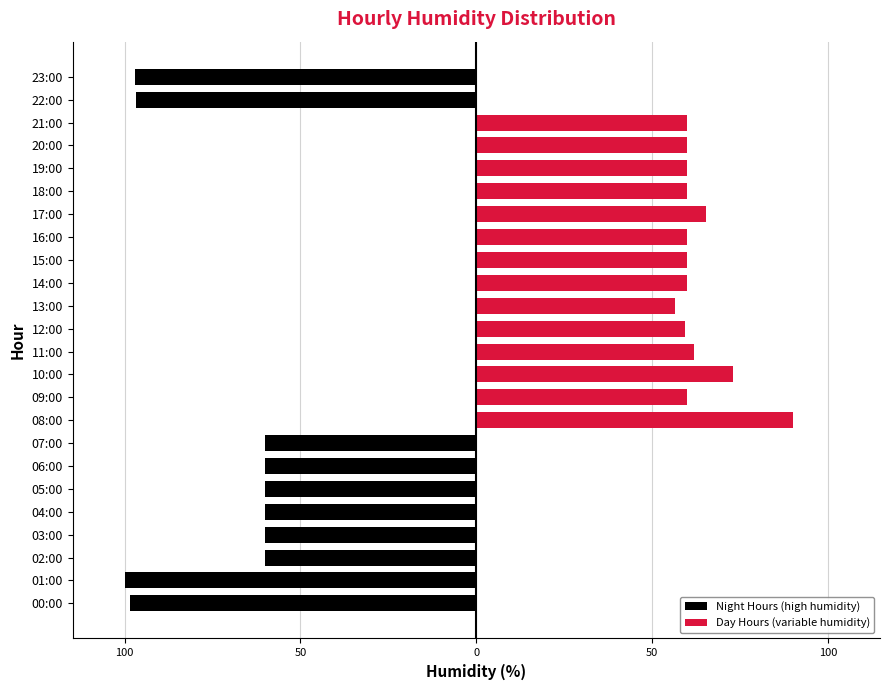

What is the value of the Day Hours (variable humidity) bar at the 21st from the left?

60.0